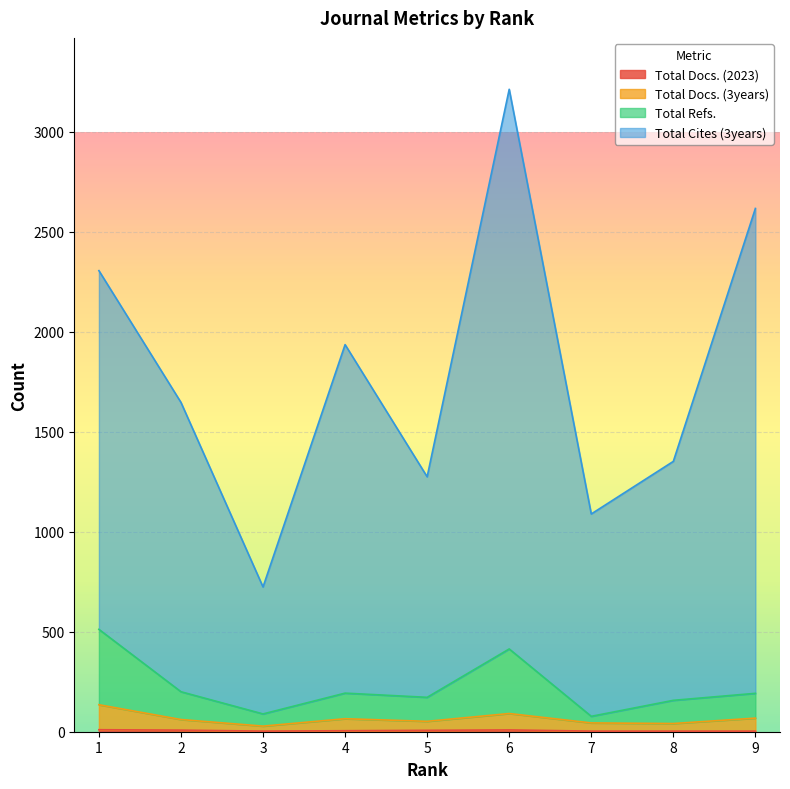

Which series has the largest total across all categories?

Total Cites (3years)